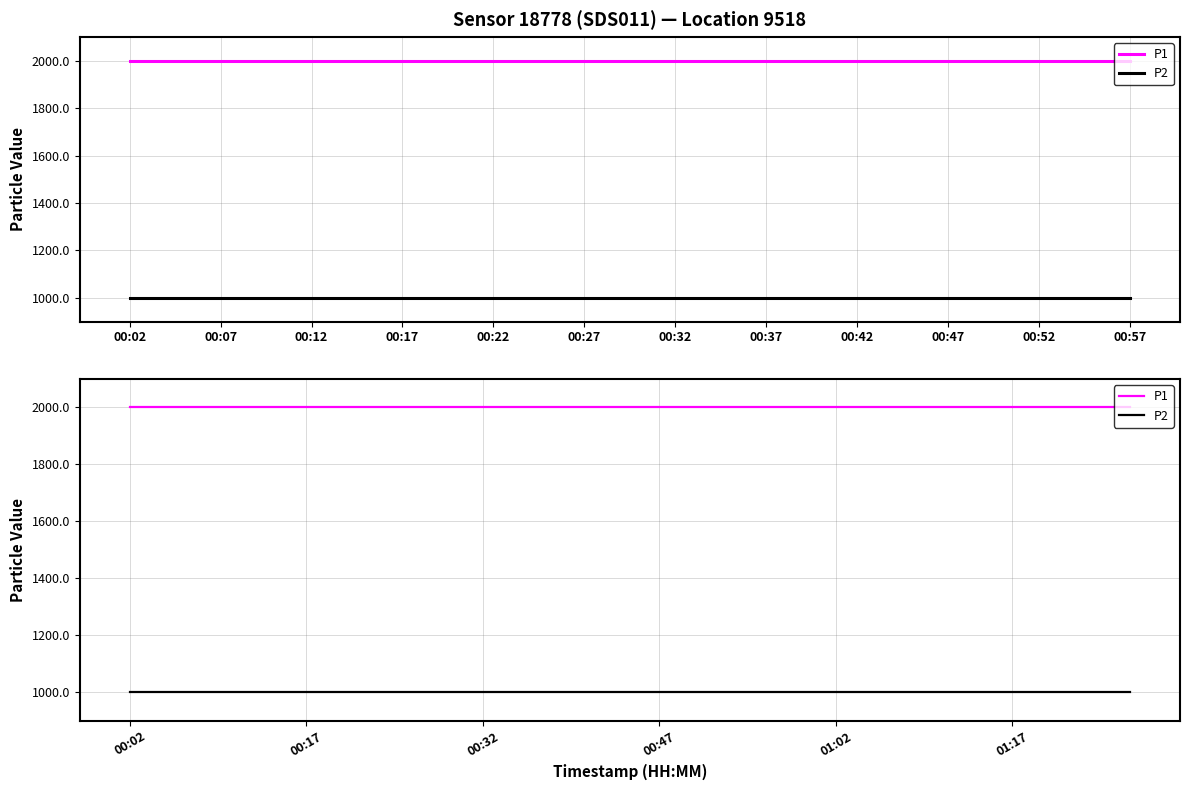

What is the lowest value of the P2 series?

999.9